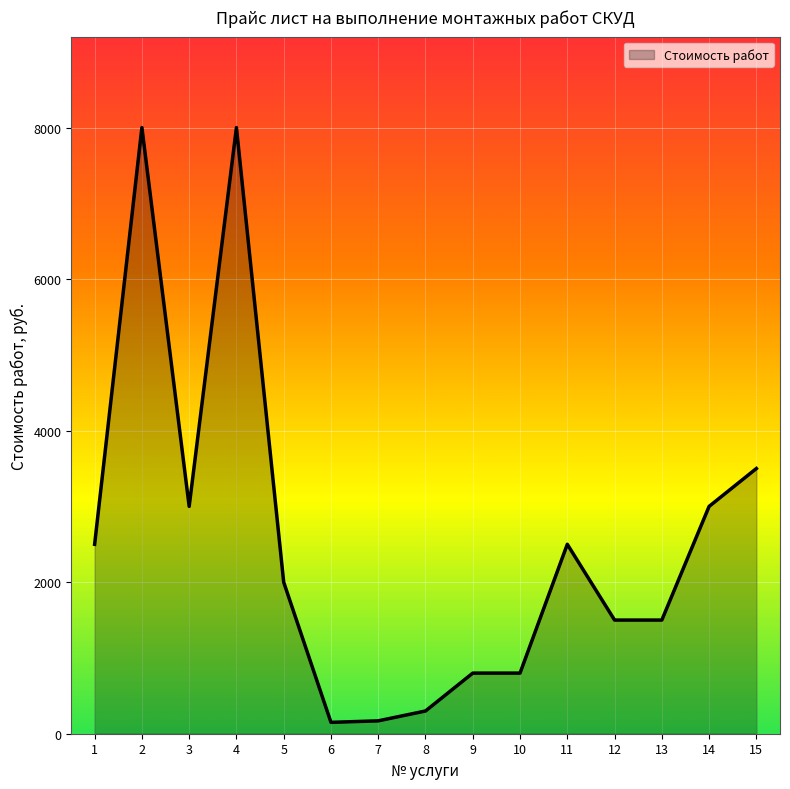

Rank the categories by value from highest to lowest.

2, 4, 15, 3, 14, 1, 11, 5, 12, 13, 9, 10, 8, 7, 6